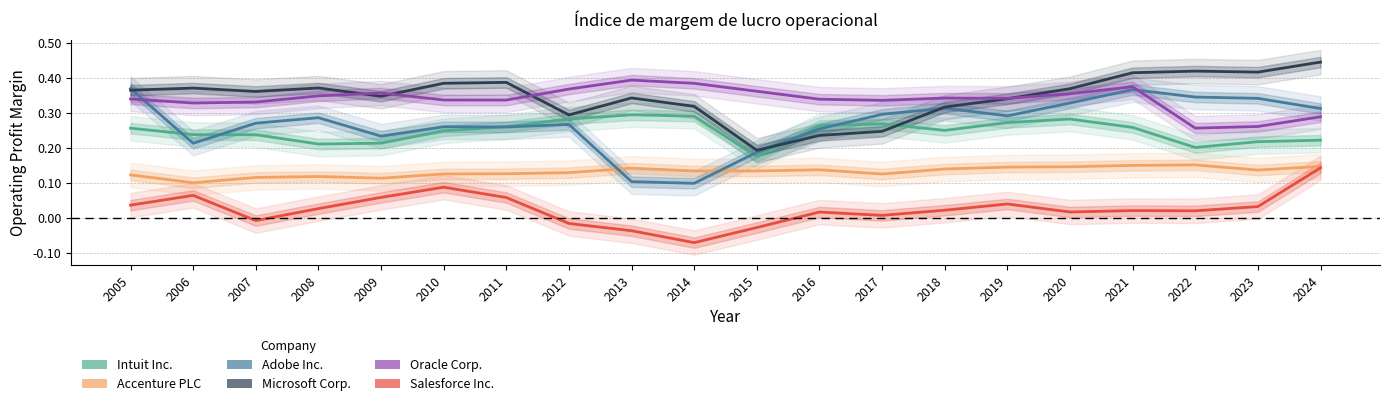

At 2012, list the series in order from largest to smallest.

Oracle Corp., Microsoft Corp., Intuit Inc., Adobe Inc., Accenture PLC, Salesforce Inc.